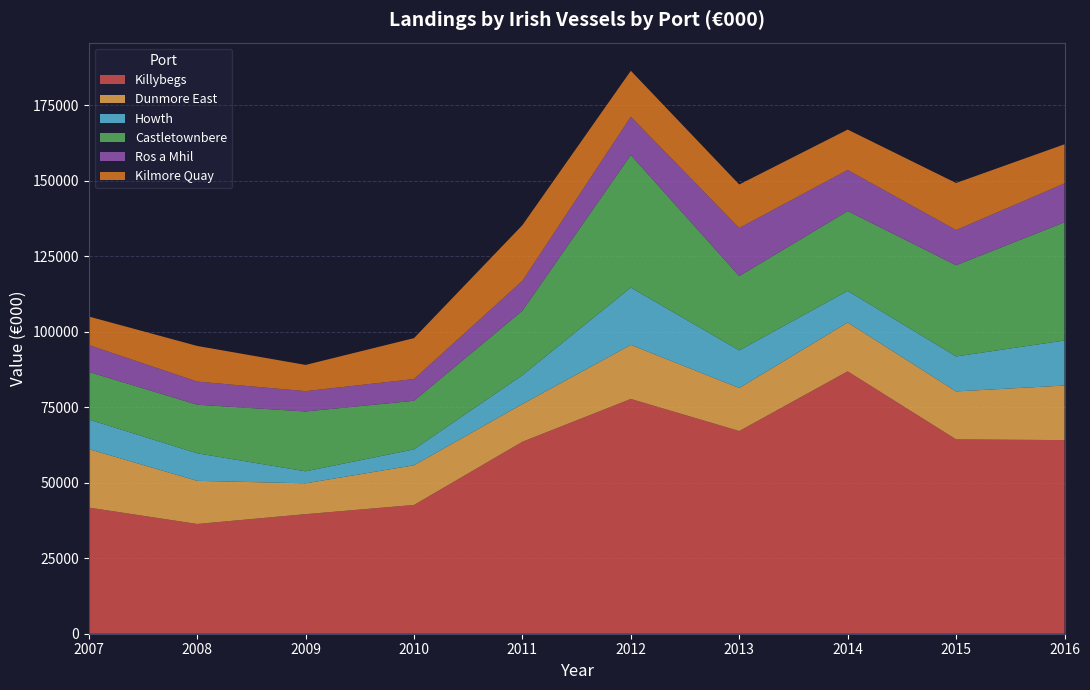

Reading left to right, transcribe all the data shown in this chart.

Killybegs: 41770	36337	39589	42633	63562	77738	67112	86878	64350	64108
Dunmore East: 19353	14283	10208	13138	12485	17899	14234	16171	15881	18068
Howth: 9808	9121	3981	5274	9563	18974	12457	10463	11579	14911
Castletownbere: 15746	16088	19804	16083	21354	43887	24606	26424	30190	39142
Ros a Mhil: 8915	7665	6739	7199	9893	12689	15933	13615	11654	12877
Kilmore Quay: 9431	11790	8680	13547	18432	15204	14398	13372	15580	12952